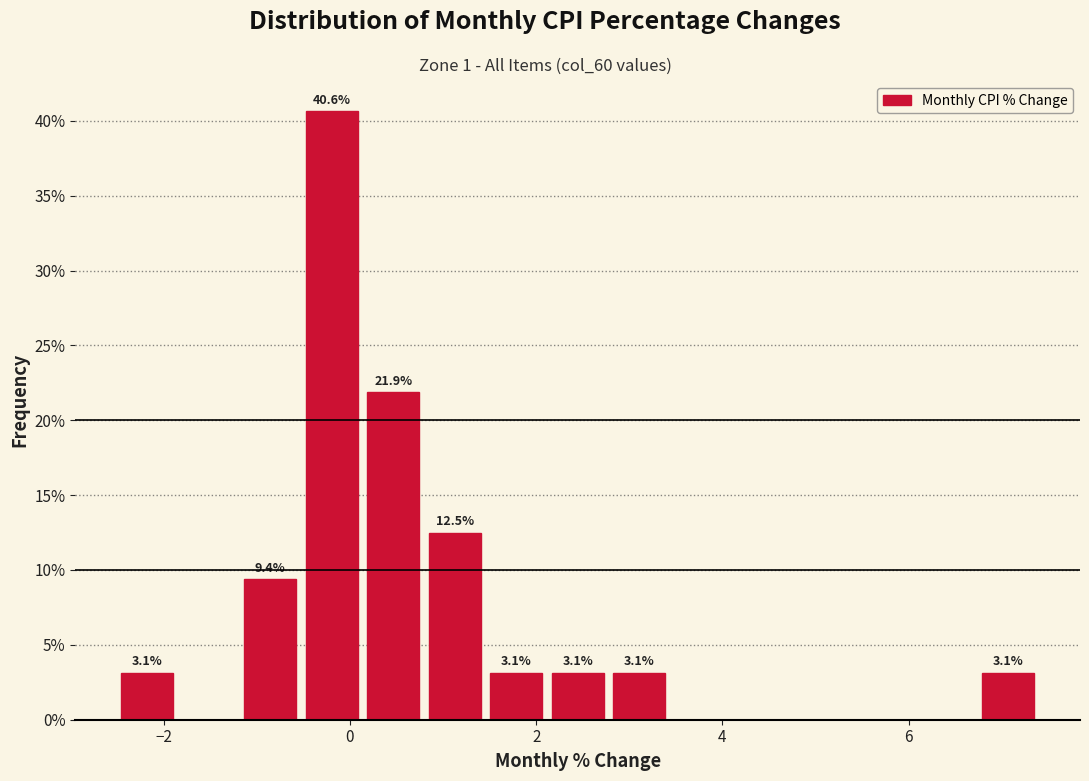

Around what value on the x-axis is the tallest bar? Give the approximate position of its centre, as read against the axis.

-0.2